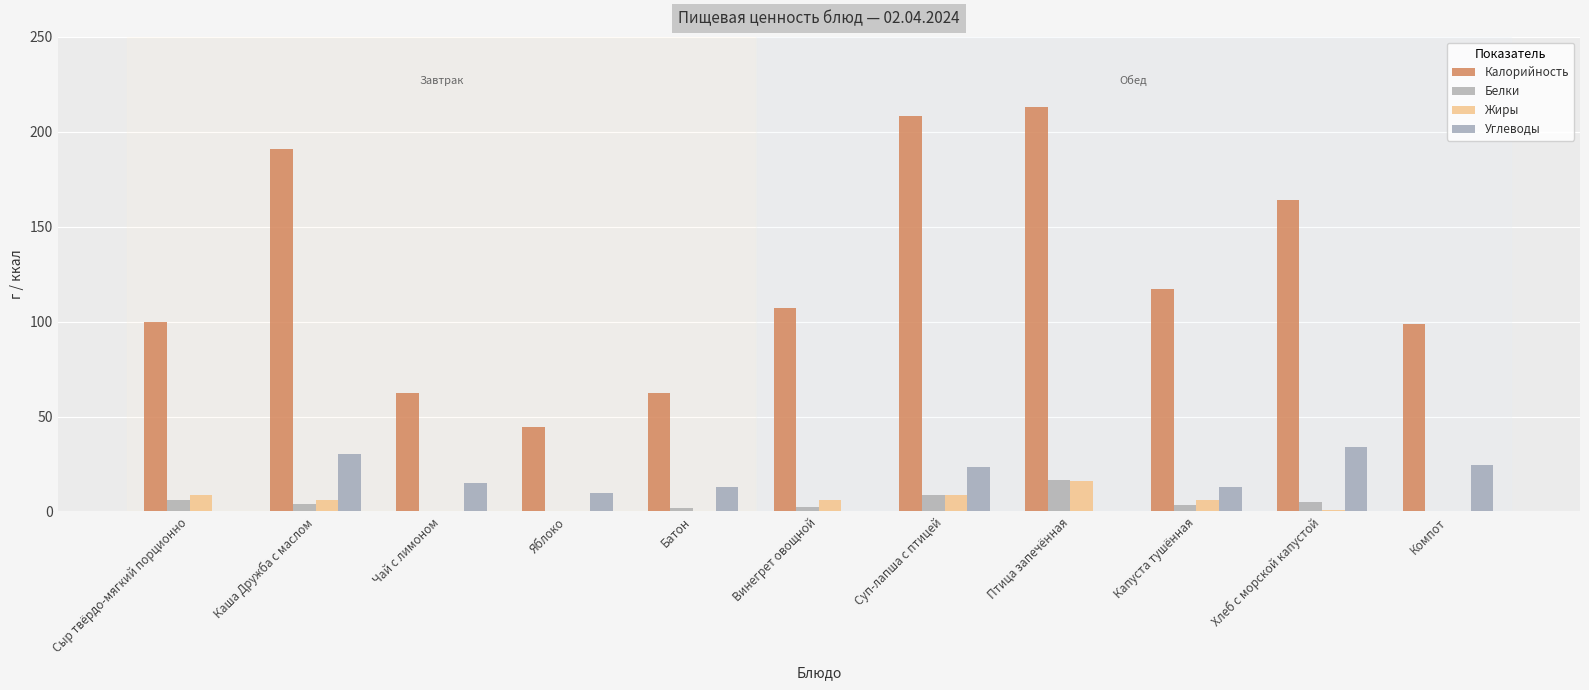

Which category has the lowest value in the Калорийность series?

Яблоко